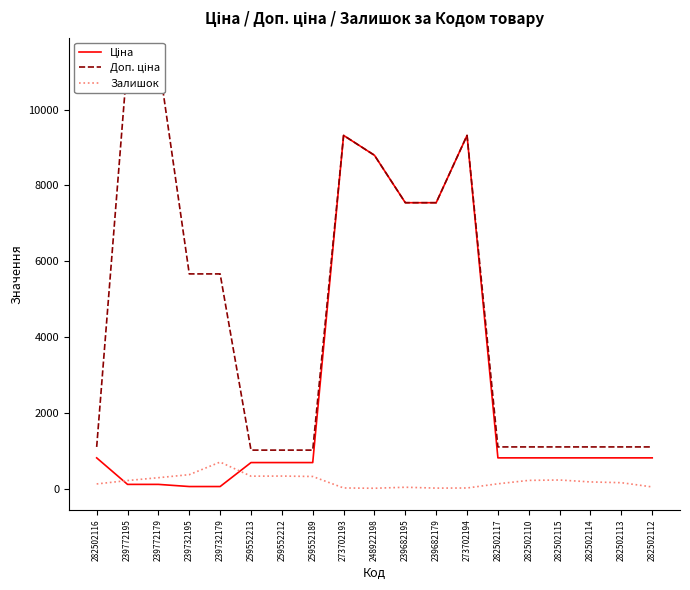

What are all the series names shown in the legend?

Ціна, Доп. ціна, Залишок